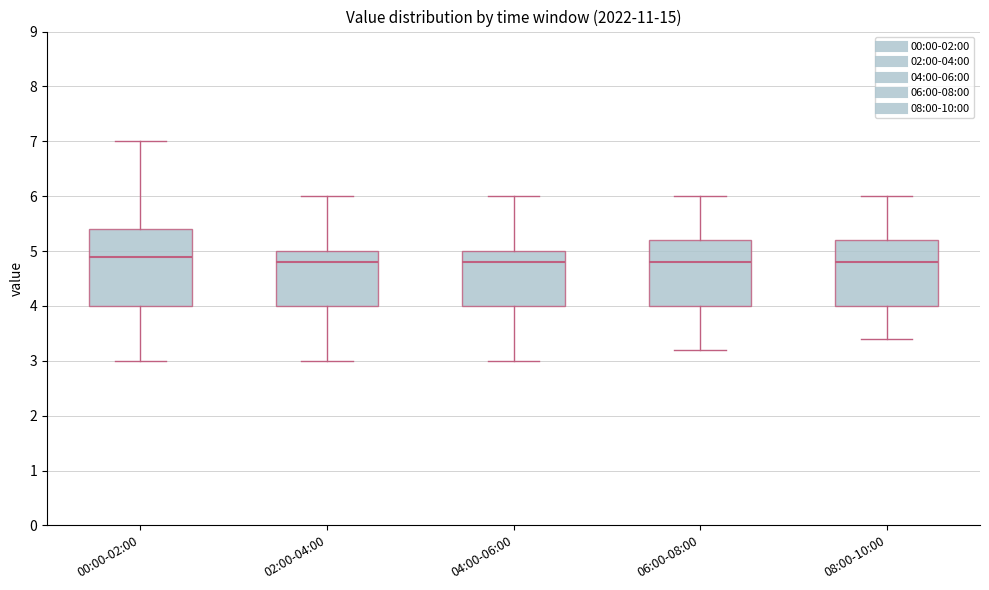

Reading left to right, read every box against the y-axis: the position of its median line, the range the box covers, and the ends of its whiskers. The values are not printed on the chart, so give them approximately, as read against the axis.

00:00-02:00: median 4.9, box 4.0 to 5.4, whiskers 3.0 to 7.0
02:00-04:00: median 4.8, box 4.0 to 5.0, whiskers 3.0 to 6.0
04:00-06:00: median 4.8, box 4.0 to 5.0, whiskers 3.0 to 6.0
06:00-08:00: median 4.8, box 4.0 to 5.2, whiskers 3.2 to 6.0
08:00-10:00: median 4.8, box 4.0 to 5.2, whiskers 3.4 to 6.0